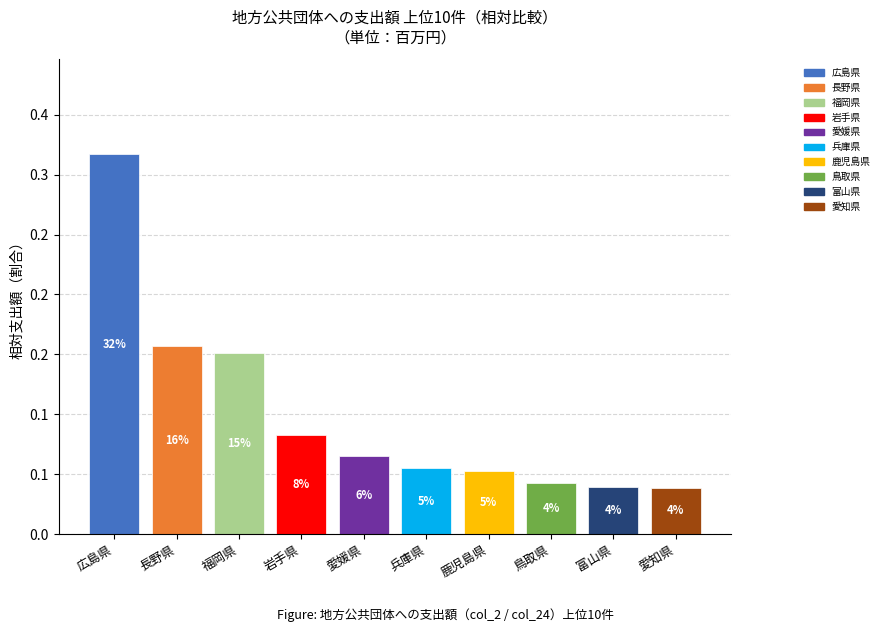

What position from the left is 長野県?

2